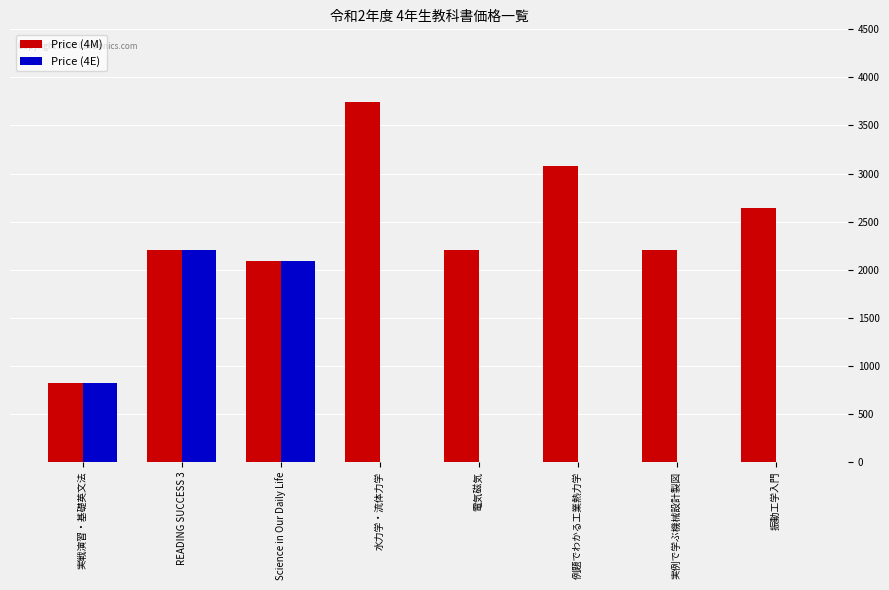

Which category has the highest value across all series?

水力学・流体力学